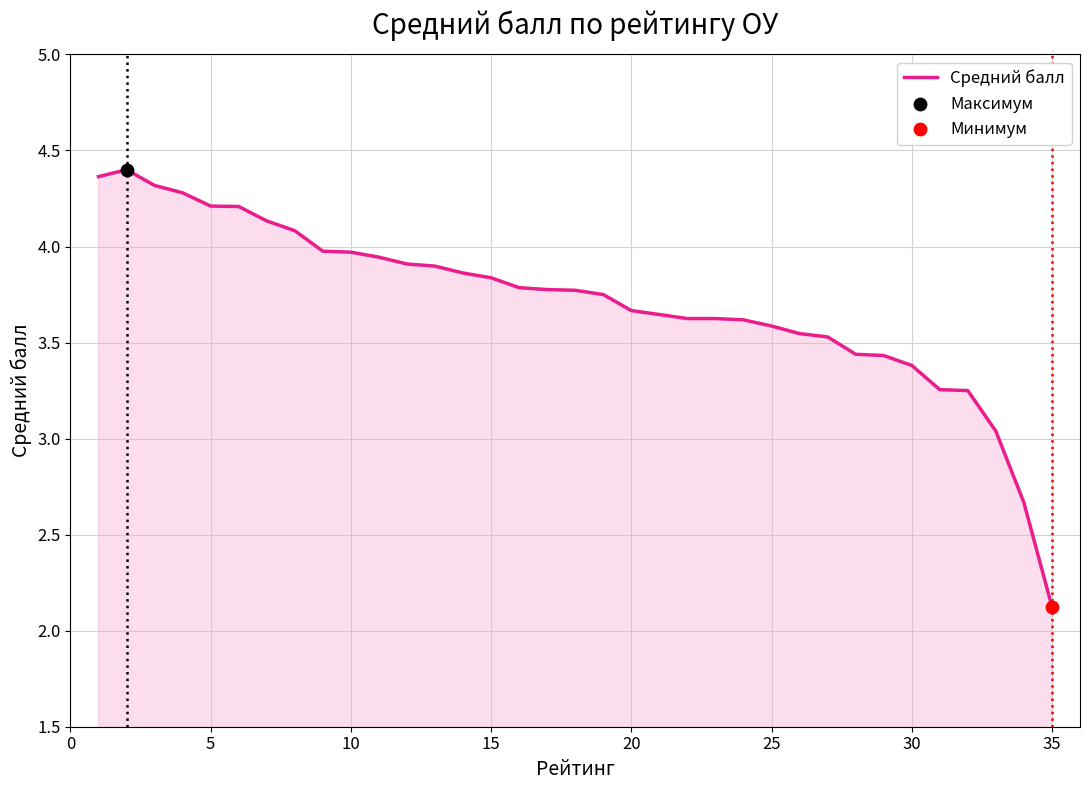

What is the minimum value shown in the chart?

2.1